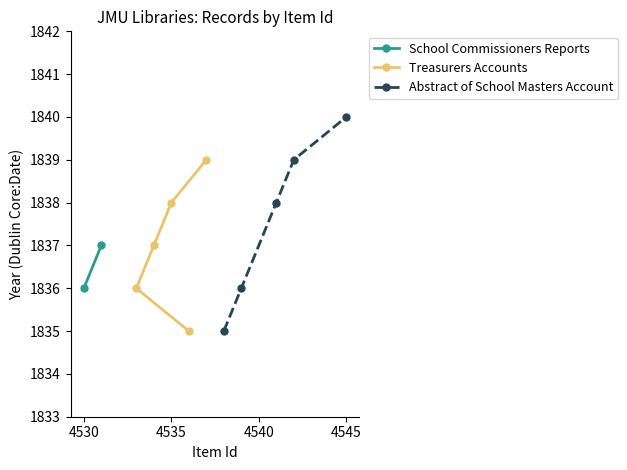

Is this an area chart (filled region under the line)?

No